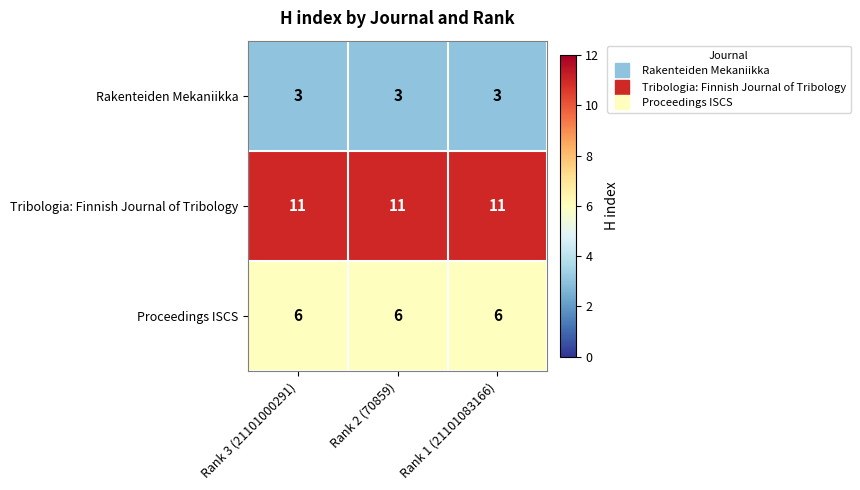

Is it true that Tribologia: Finnish Journal of Tribology equals 11 at Rank 1 (21101083166)?

True